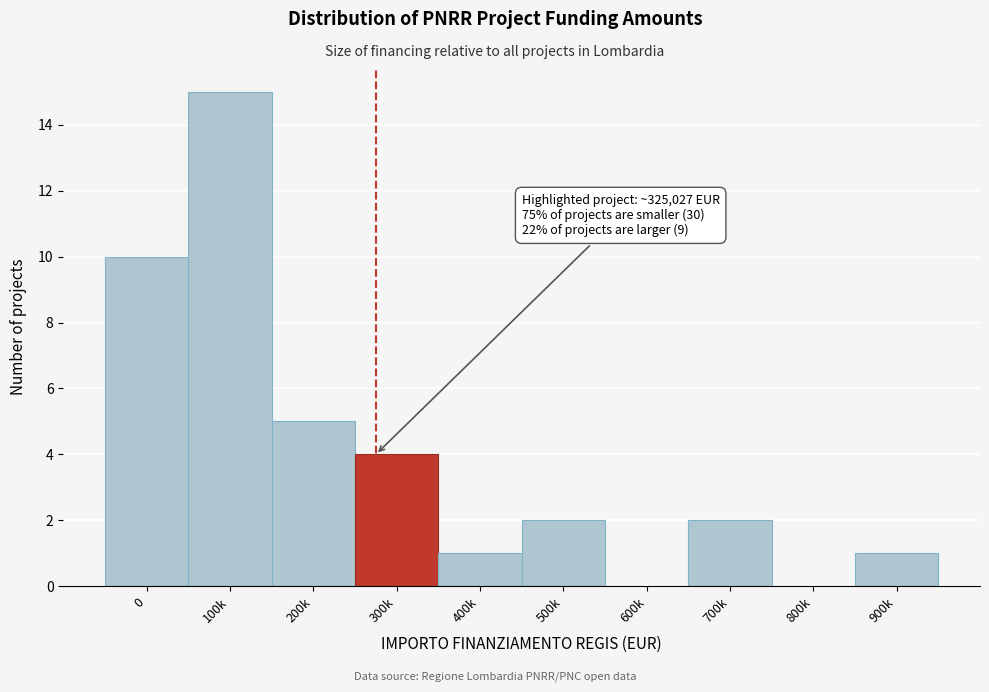

Reading left to right, list all the values displayed in this chart.

0=10	100k=15	200k=5	300k=4	400k=1	500k=2	600k=0	700k=2	800k=0	900k=1